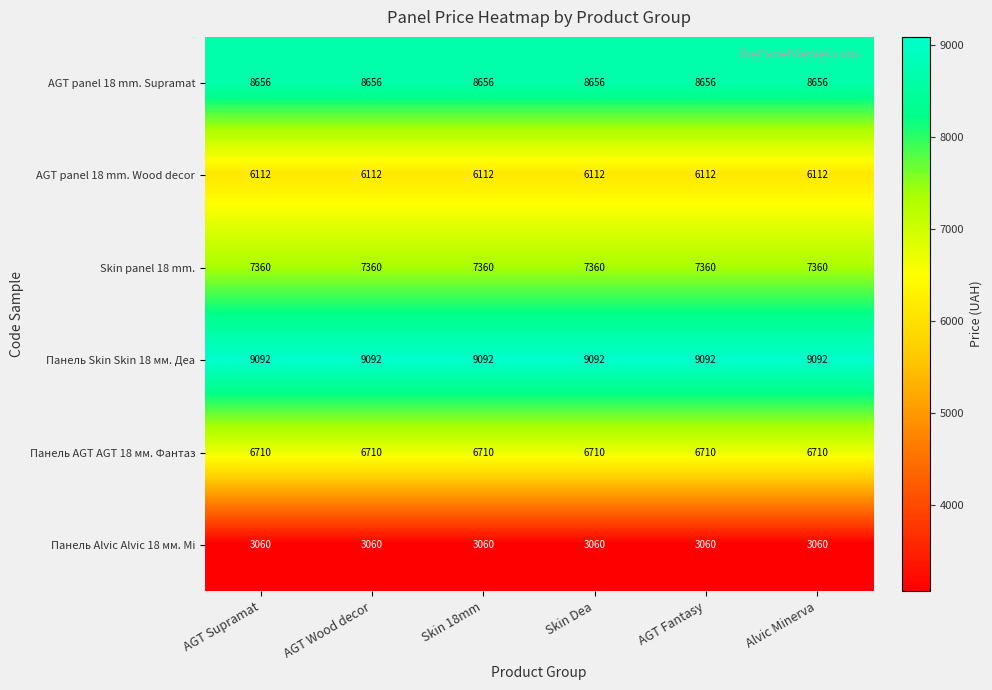

At how many categories does at least one series exceed 5031?

6